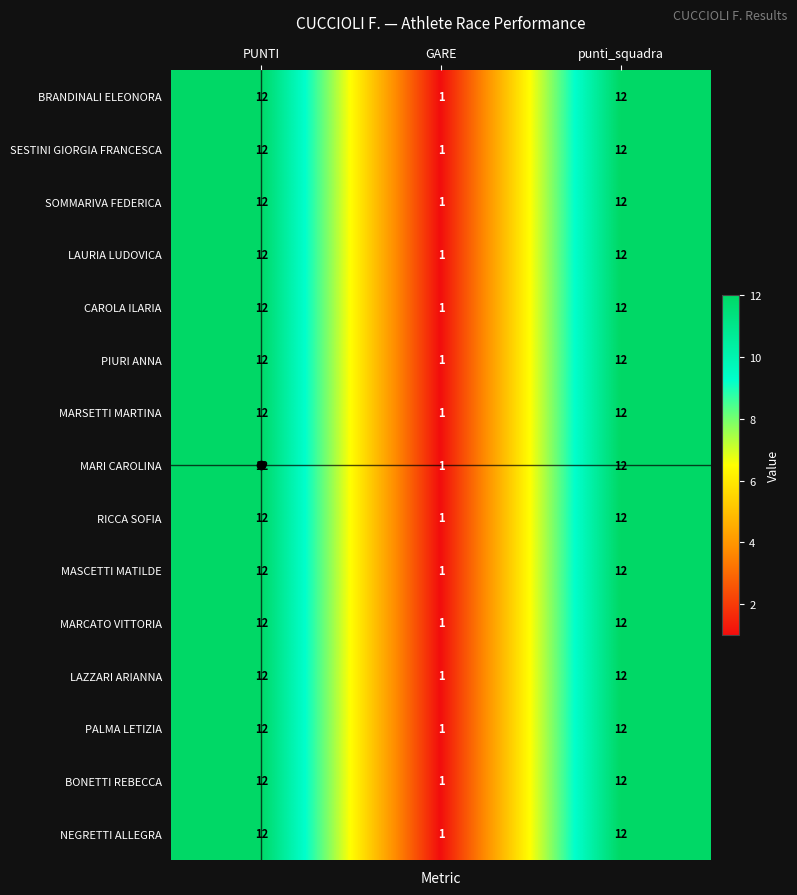

What is the greatest value displayed?

12